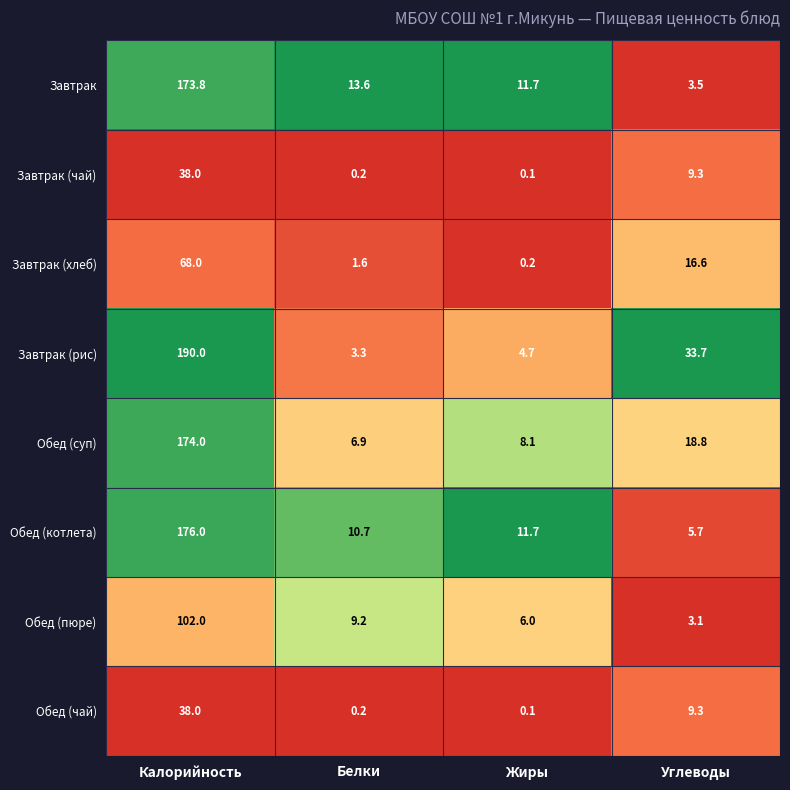

At which label does Завтрак (рис) first exceed 33?

Калорийность